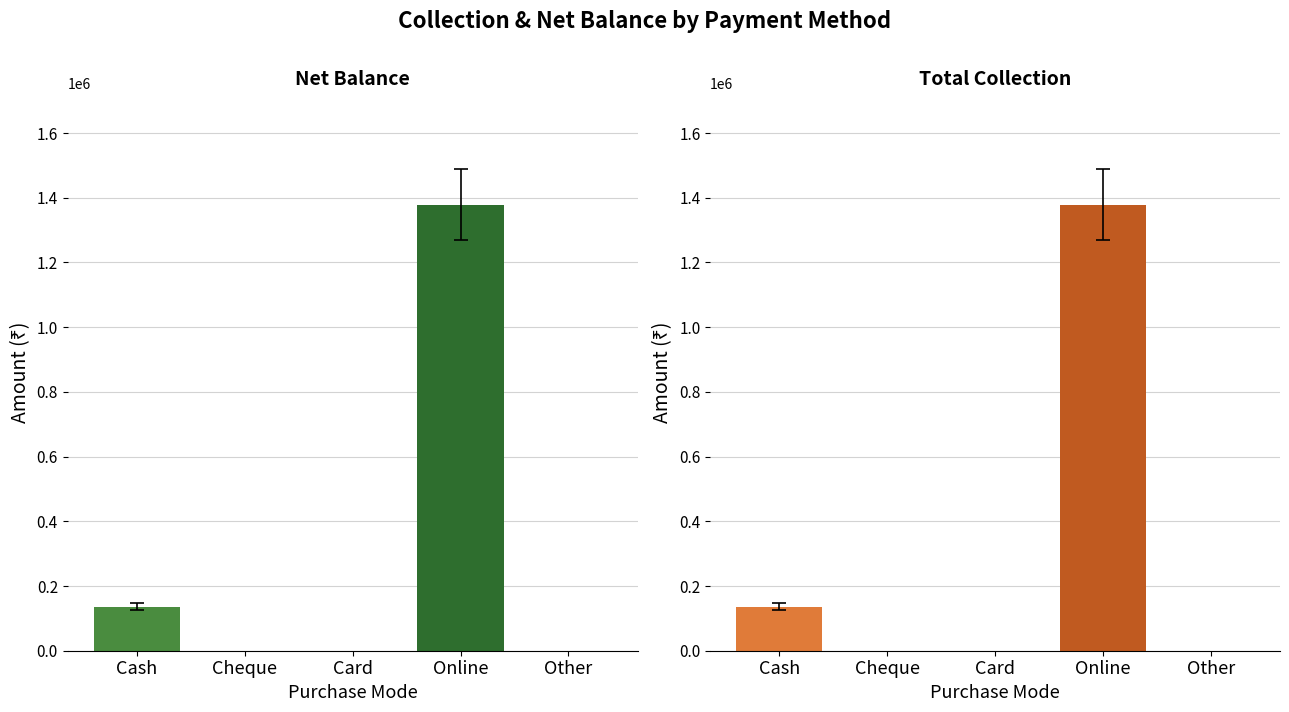

Which category has the lowest value in the Net Balance series?

Cheque